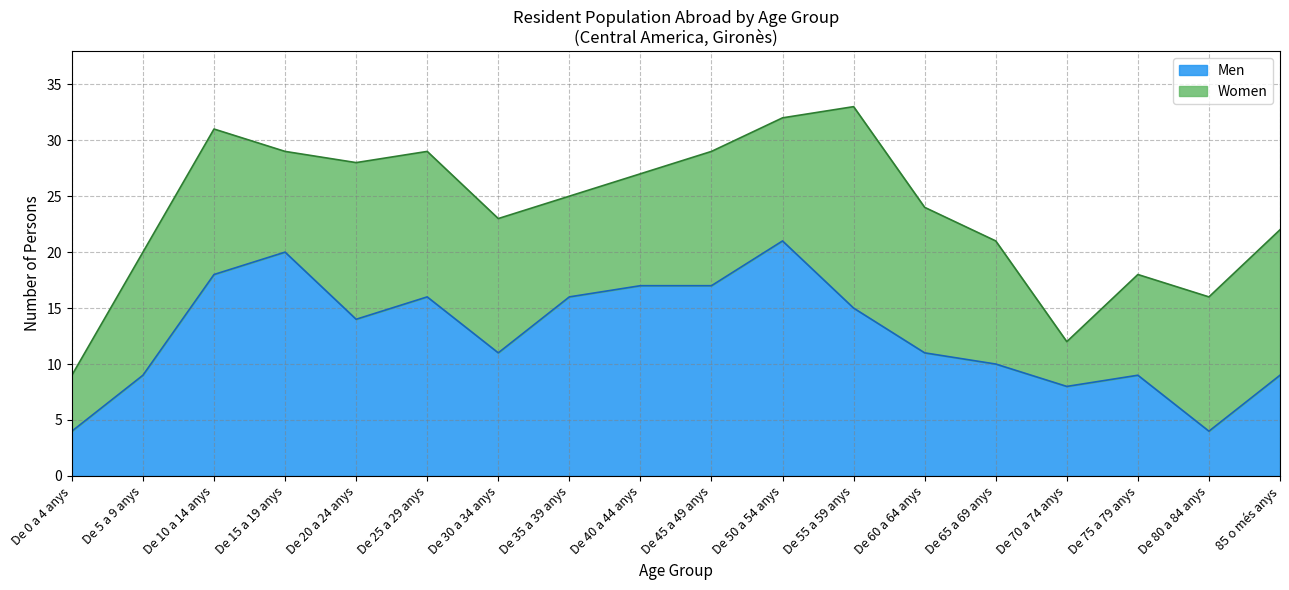

Which label corresponds to the smallest value in the chart?

De 0 a 4 anys